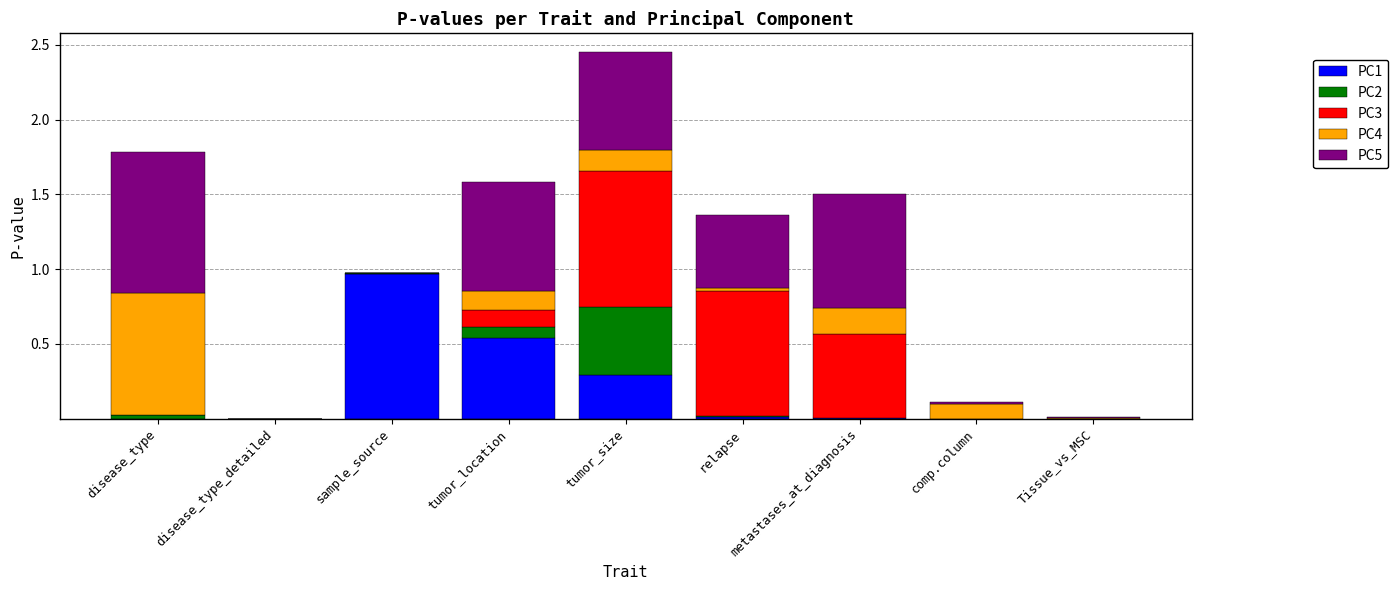

Is it true that PC1 equals 0.5 at tumor_location?

True